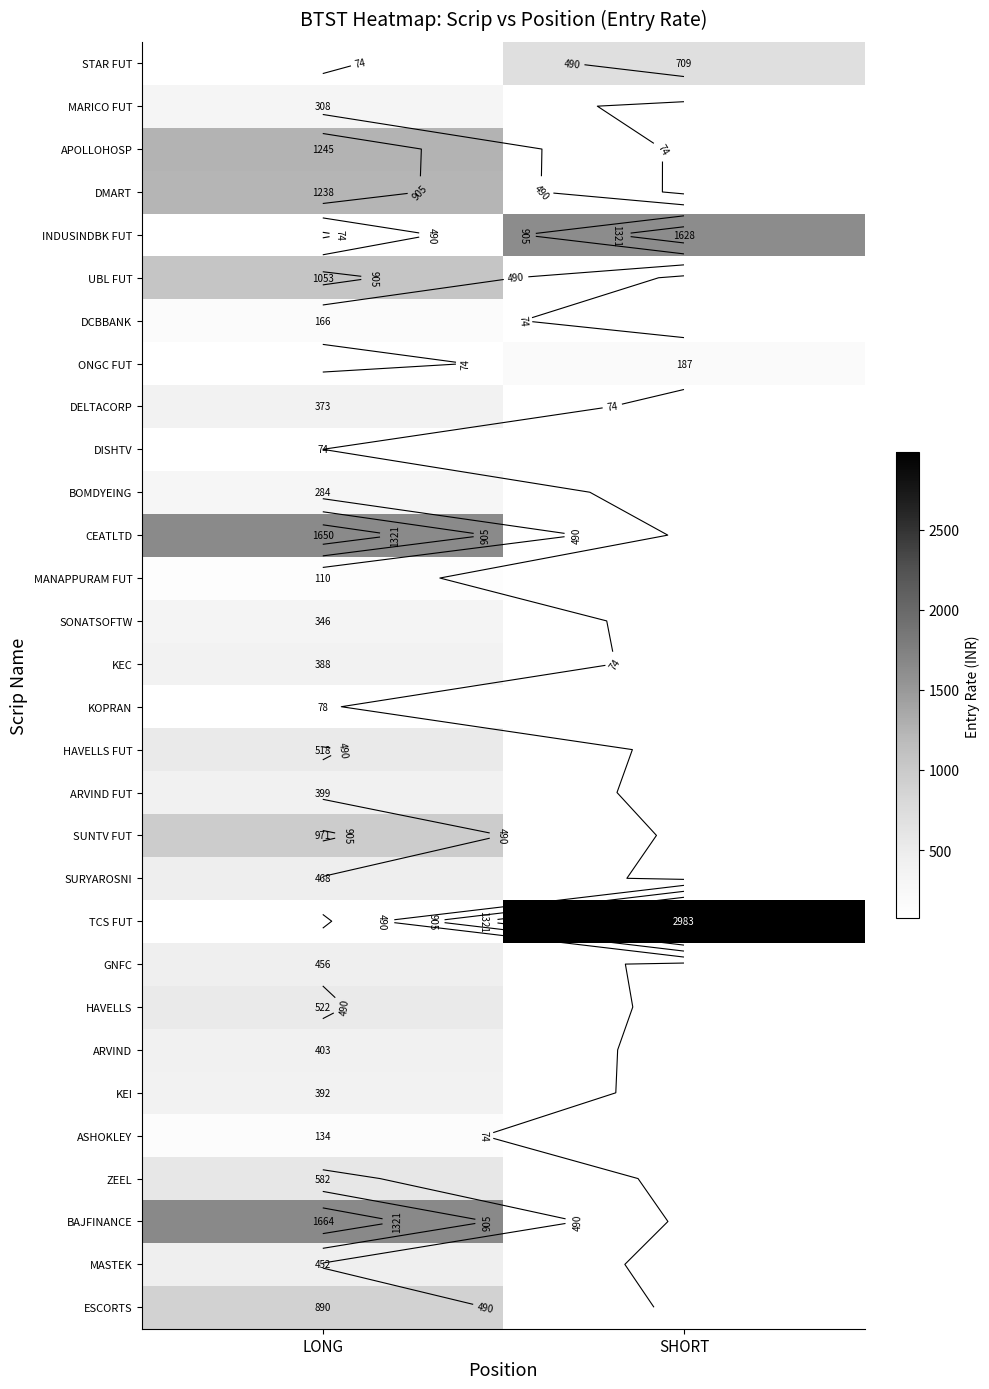

At which label is DELTACORP closest to 373?

LONG